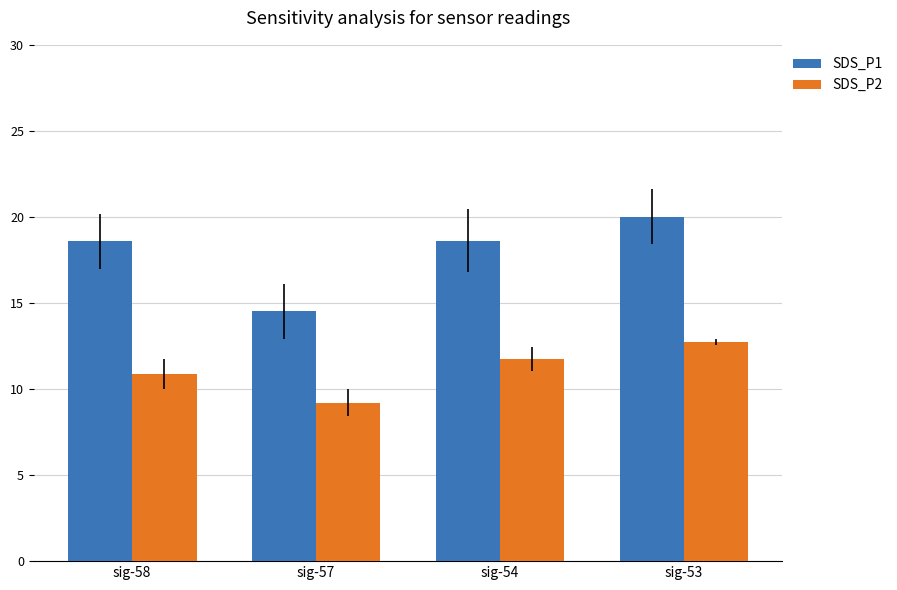

What is the value of the SDS_P1 bar at the 3rd from the left?

18.6